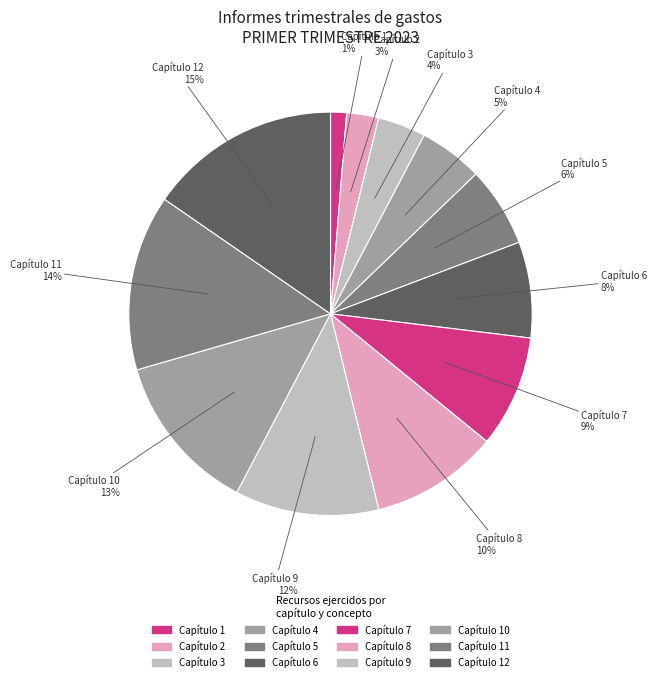

Which category has the biggest portion of the pie?

Capítulo 12